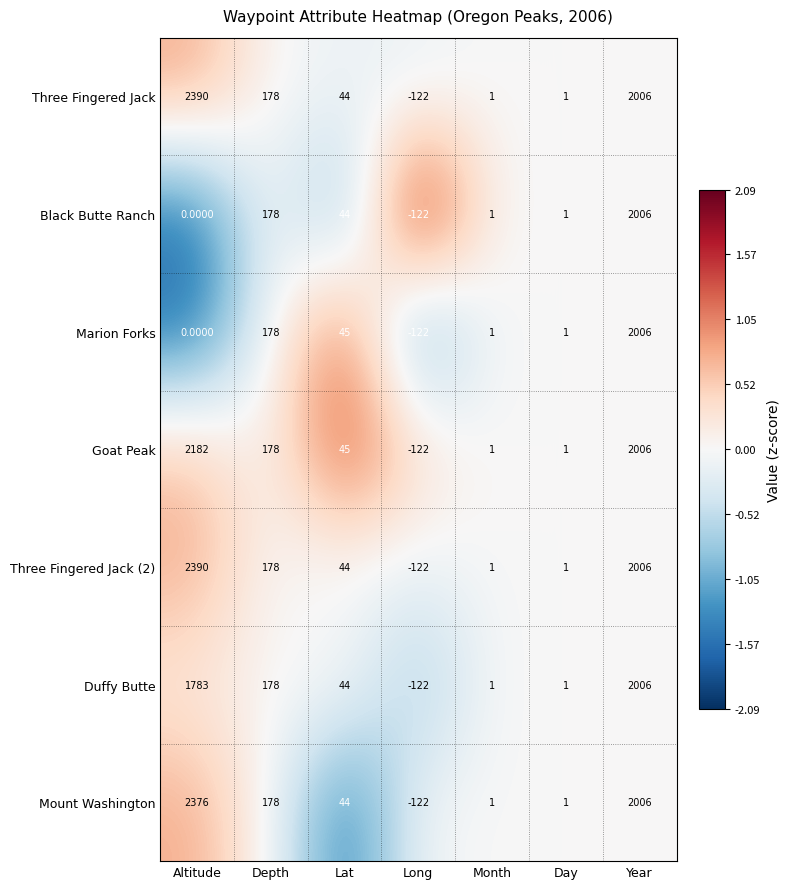

What is the difference between the Marion Forks values at Day and Long?

123